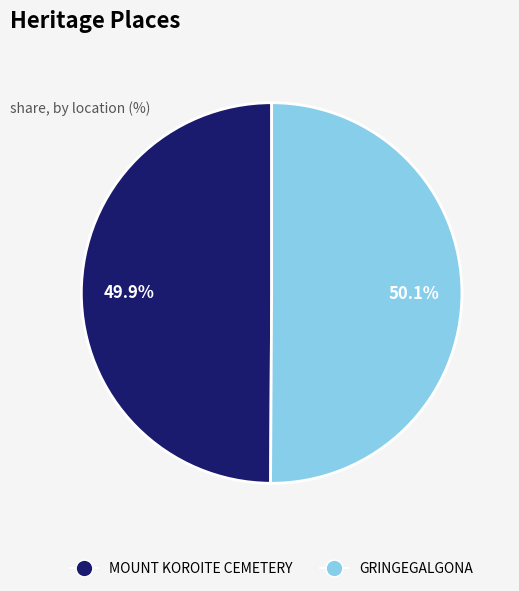

Is there a majority slice in this chart?

Yes